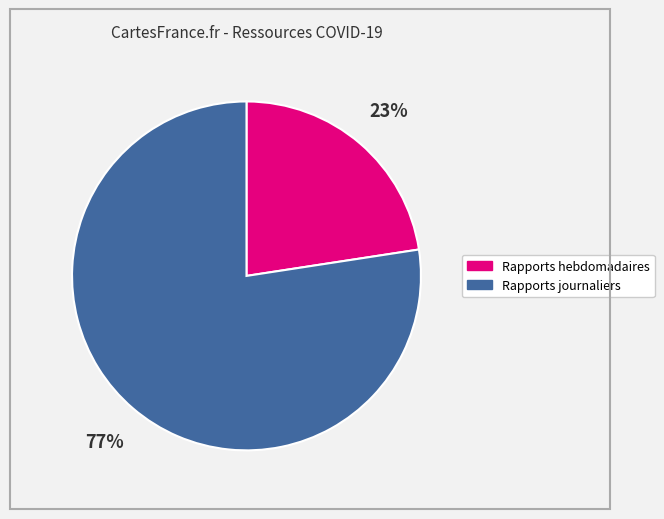

What is the largest slice in the pie chart?

Rapports journaliers